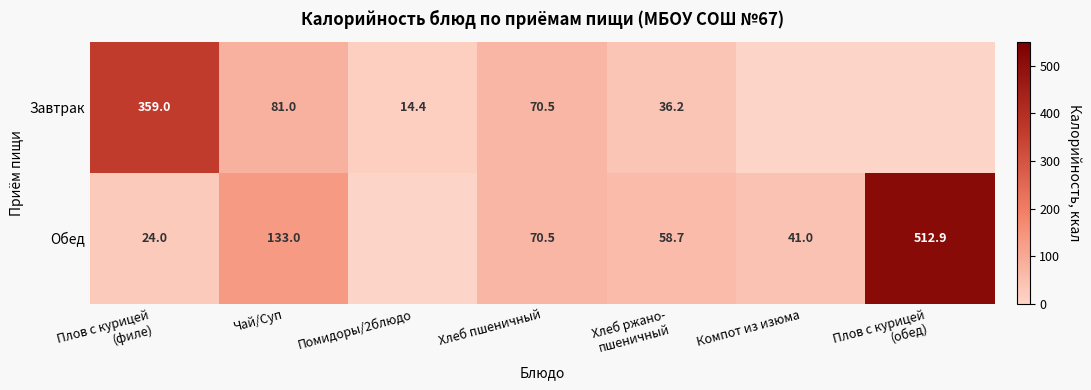

What is the difference between the highest and lowest values at Компот из изюма?

41.0